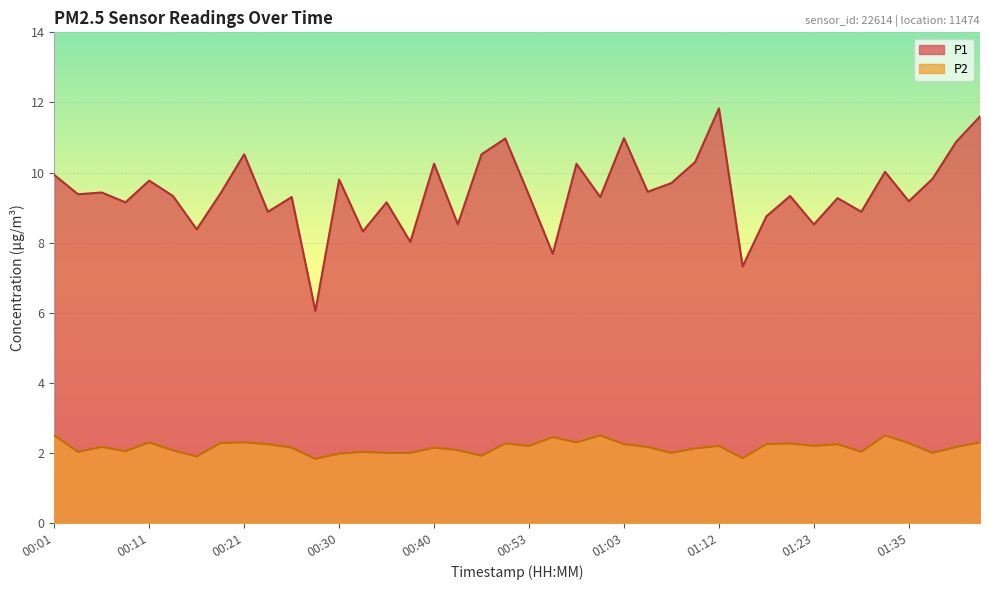

Which has a higher value, 01:03 or 00:03?

01:03